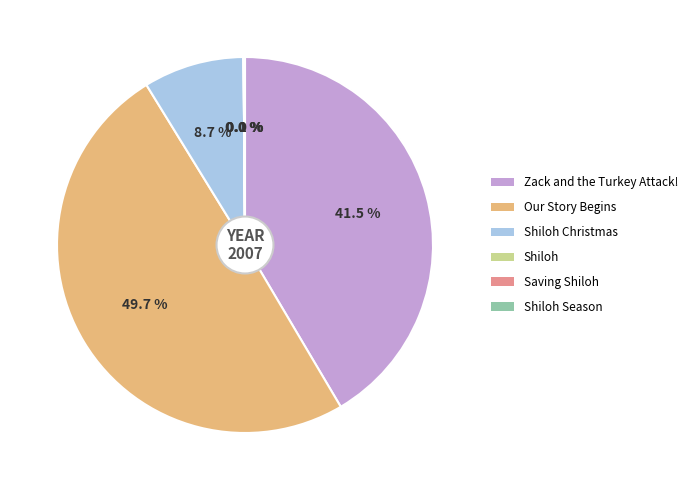

To the nearest percent, what is the combined percentage of Our Story Begins and Zack and the Turkey Attack!?

91%